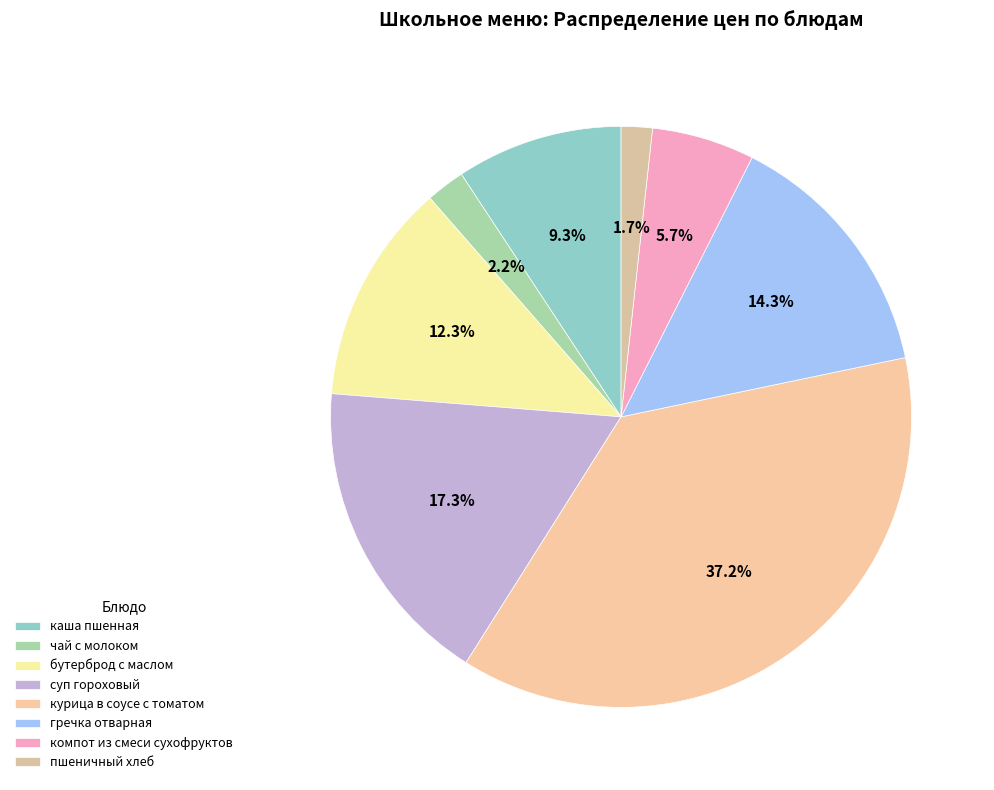

Is чай с молоком the majority of the pie?

No